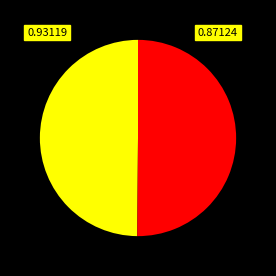

How many segments does this pie chart have?

2